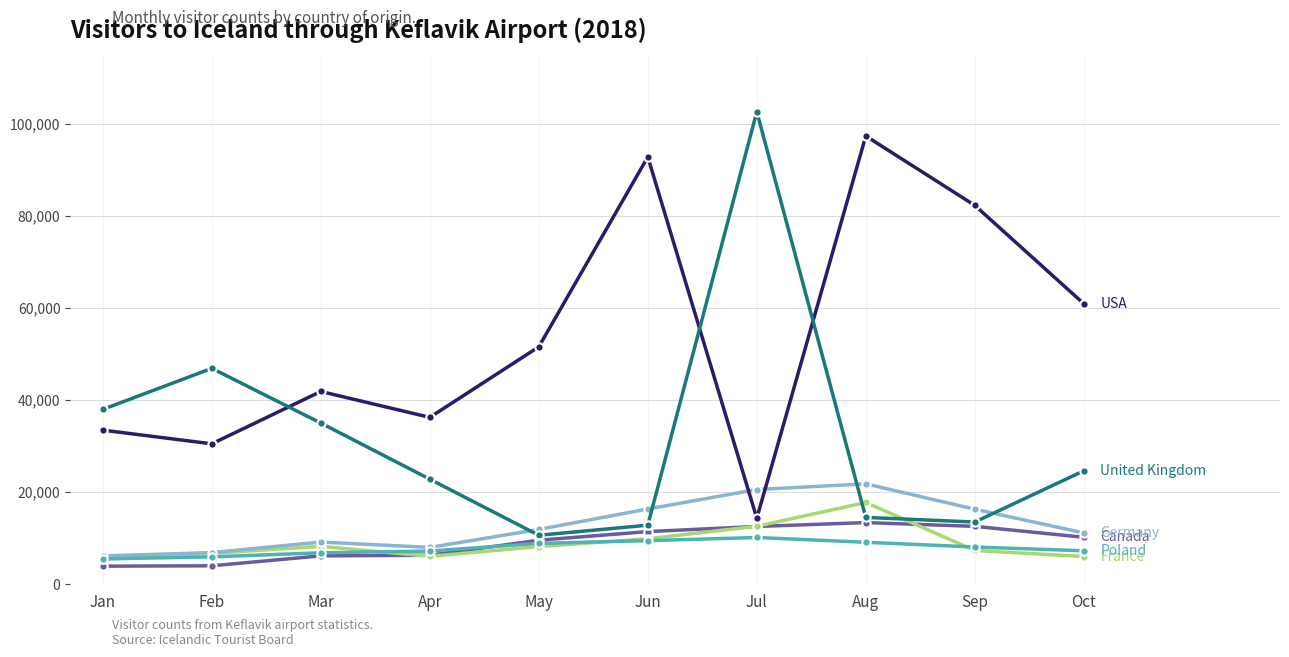

What is the spread (max minus min) of values at Apr?

30201